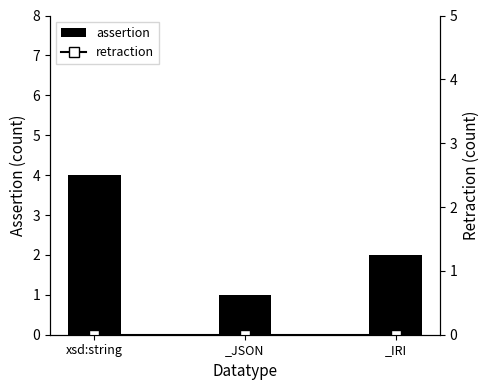

List the series in order of their peak value, lowest first.

retraction, assertion